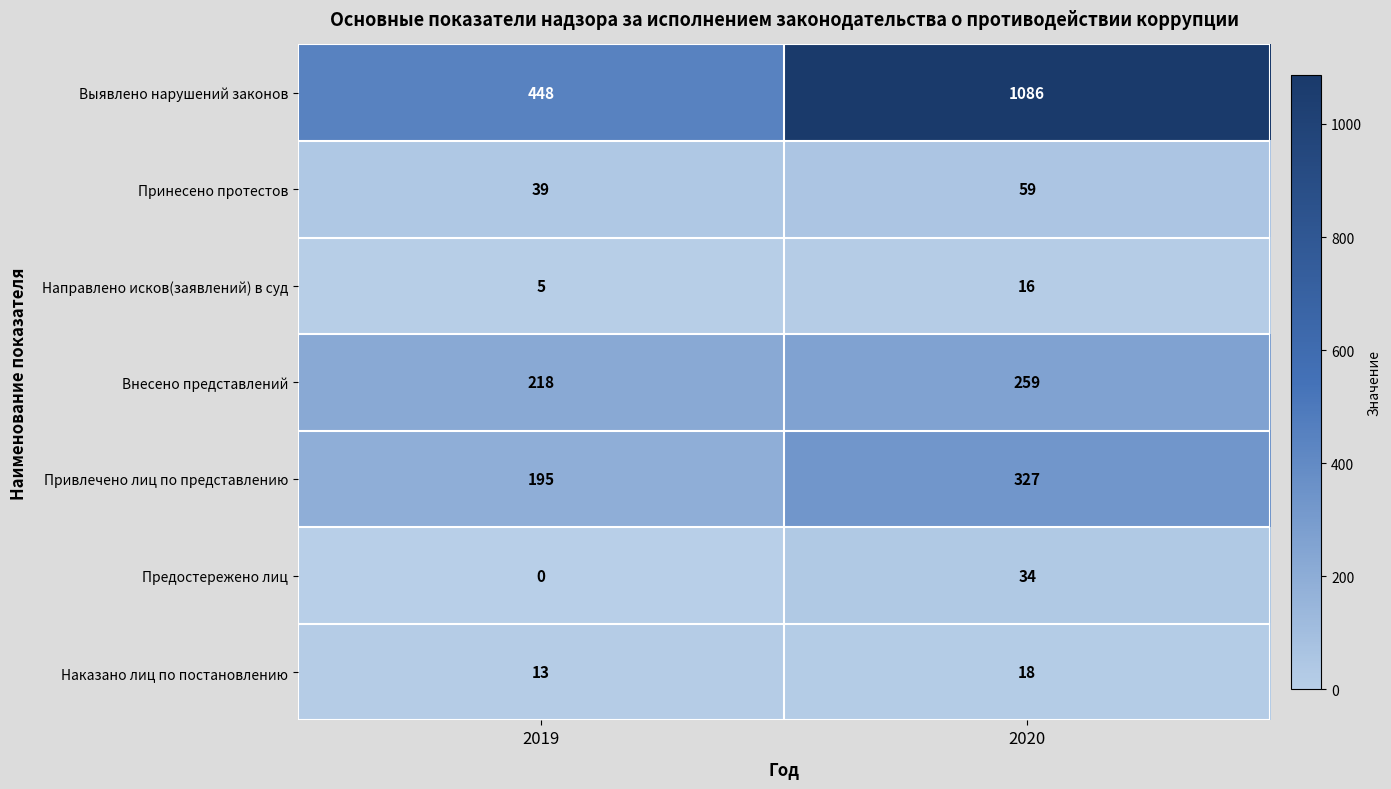

How many data points in Направлено исков(заявлений) в суд are less than 16?

1